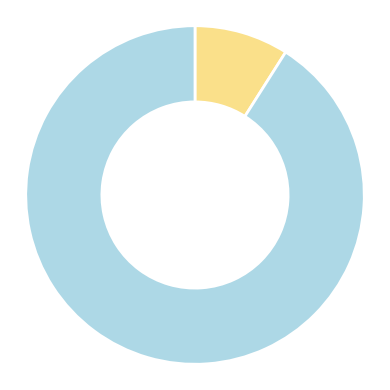

Does any single category account for the majority?

Yes